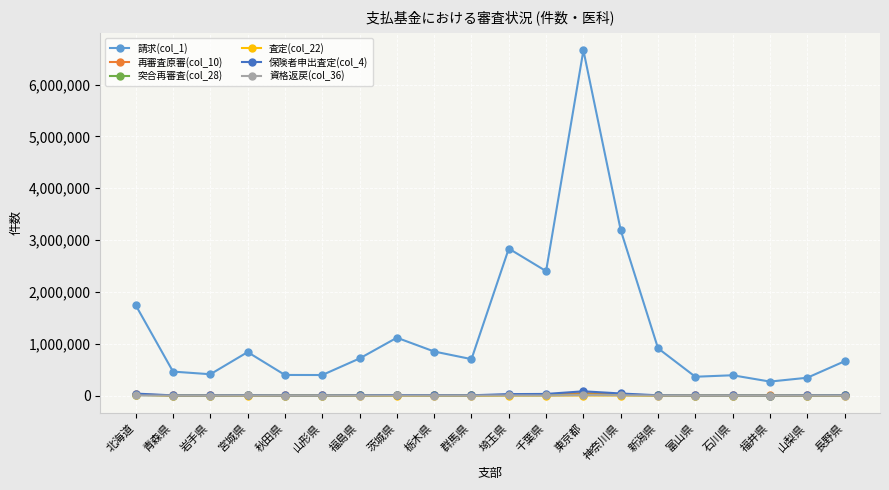

True or false: 突合再審査(col_28) has more than 0 interior local peaks.

True